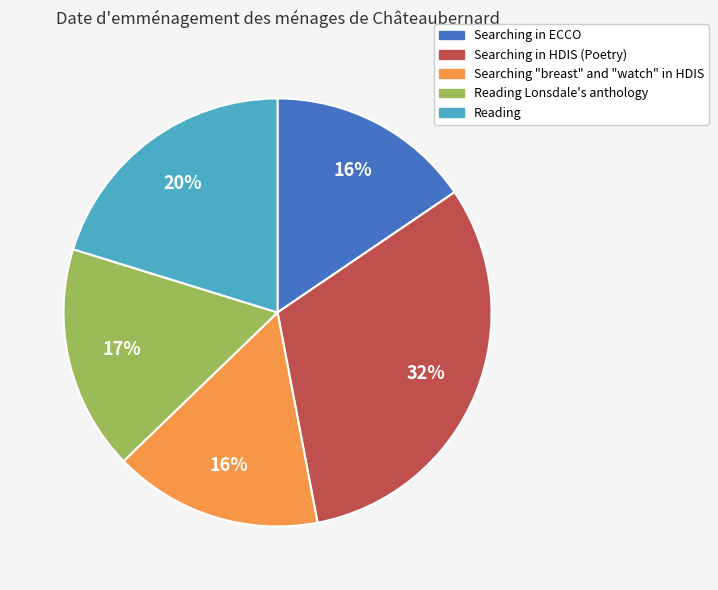

How many segments does this pie chart have?

5